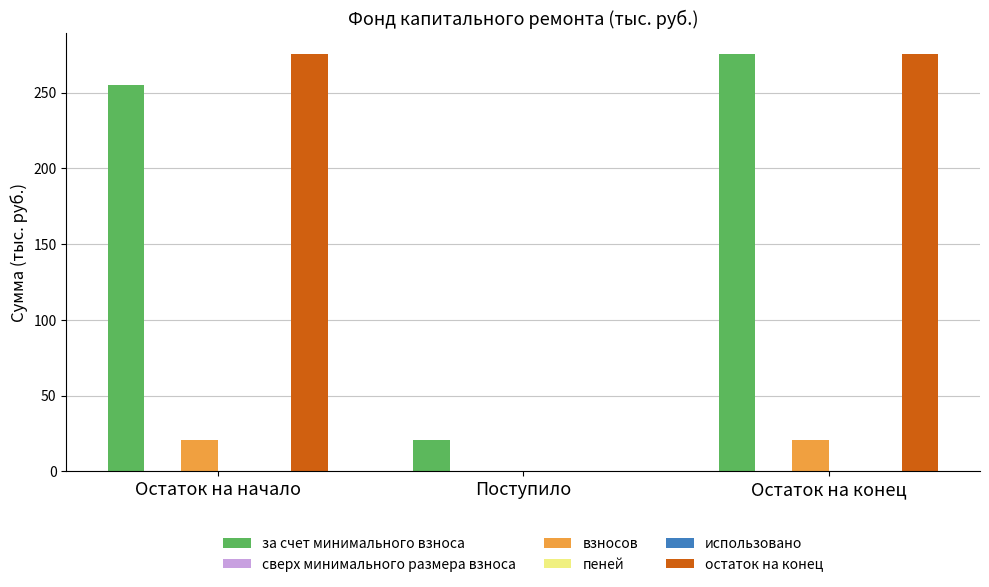

Where does the остаток на конец series first go above 275?

Остаток на начало